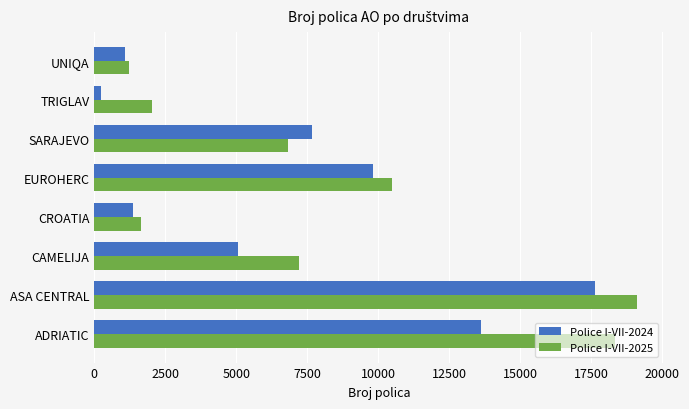

What is the average value of the Police I-VII-2025 series?

8348